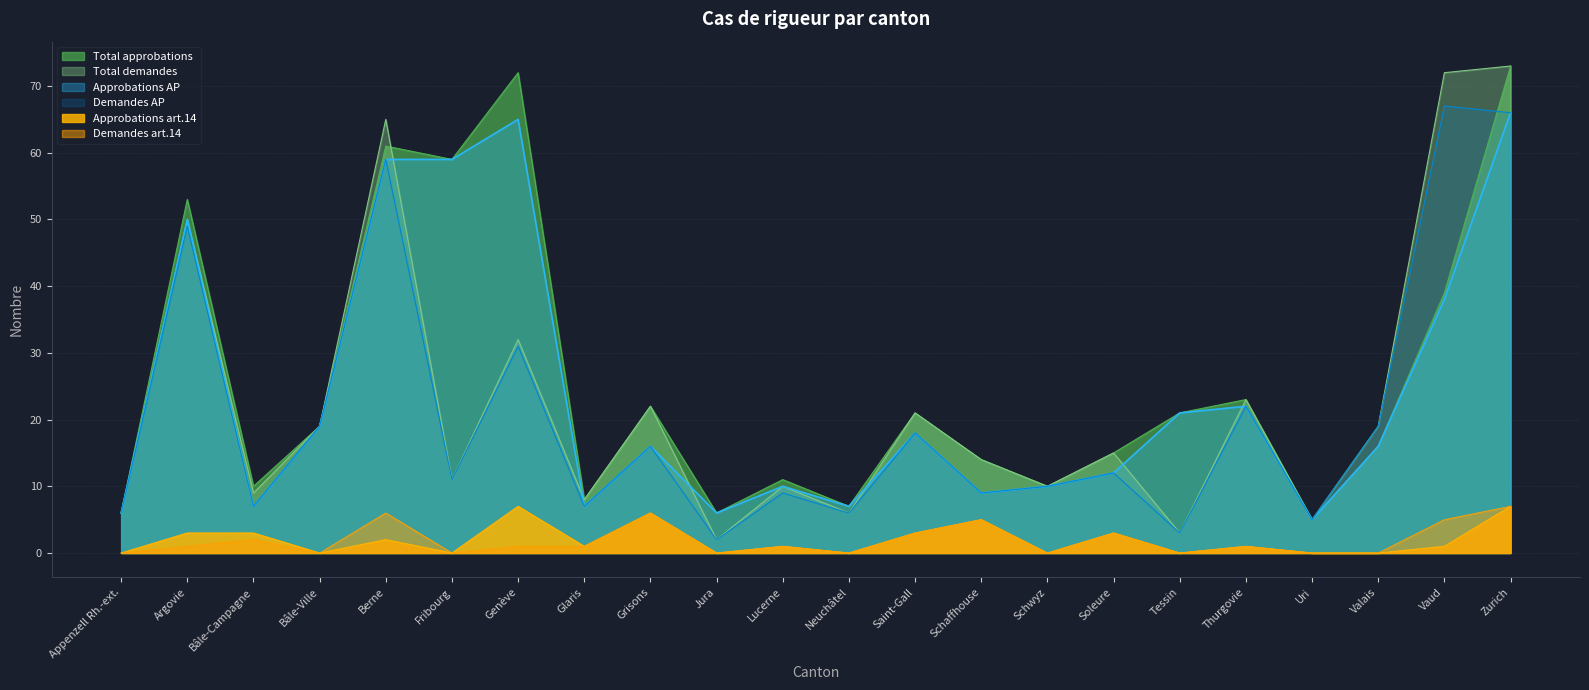

What is the label of the 6th point from the left?

Fribourg